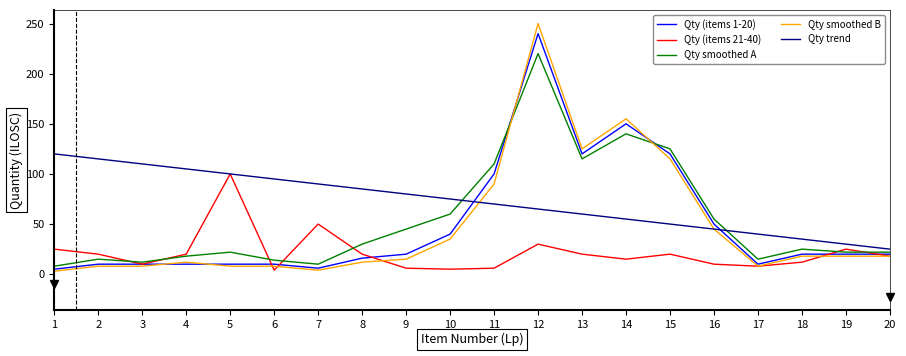

Between 12 and 13, which series saw the biggest shift?

Qty smoothed B